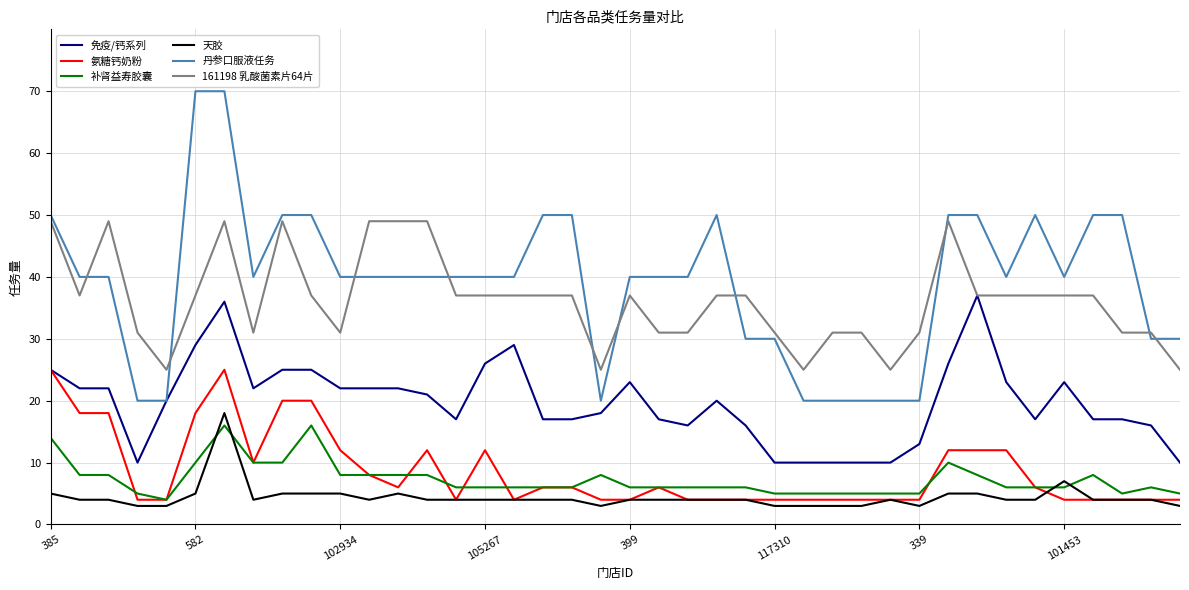

Which series ends up on top after the final intersection of 天胶 and 补肾益寿胶囊?

补肾益寿胶囊